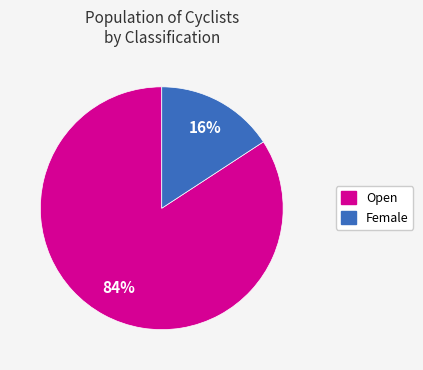

To the nearest percent, what is the average slice percentage?

50%